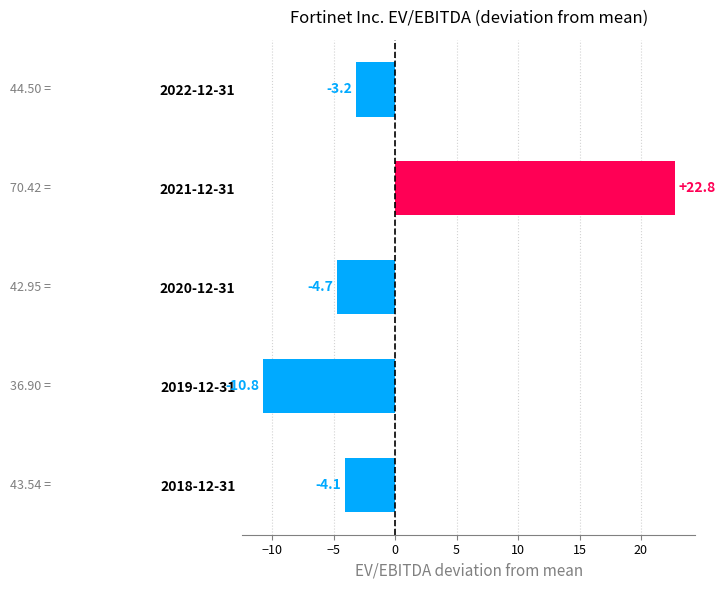

How many series are shown in this chart?

1